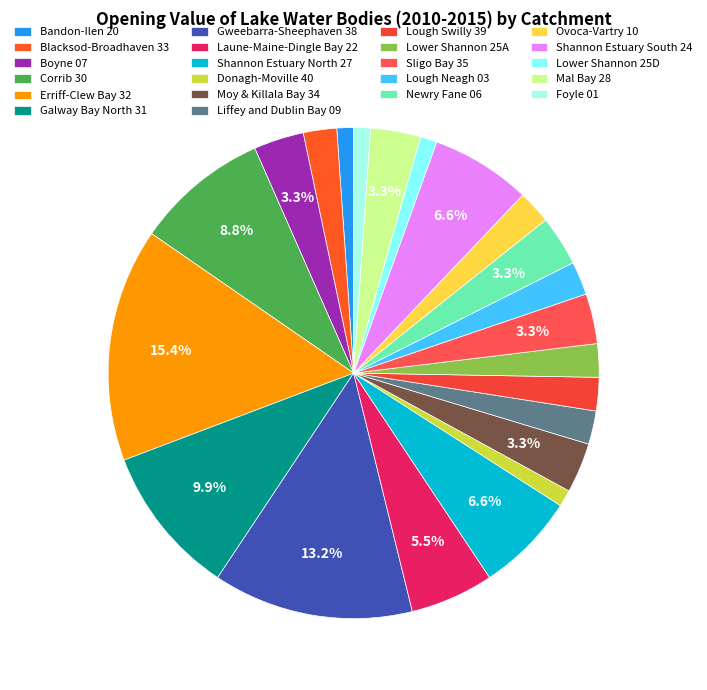

To the nearest percent, what is the difference between the largest and smallest slice percentages?

14%